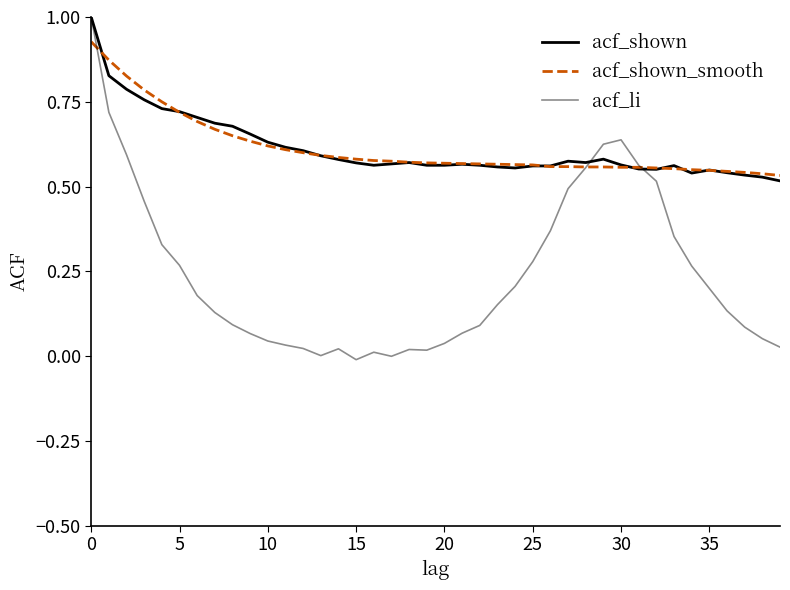

How many lines are shown in the chart?

3